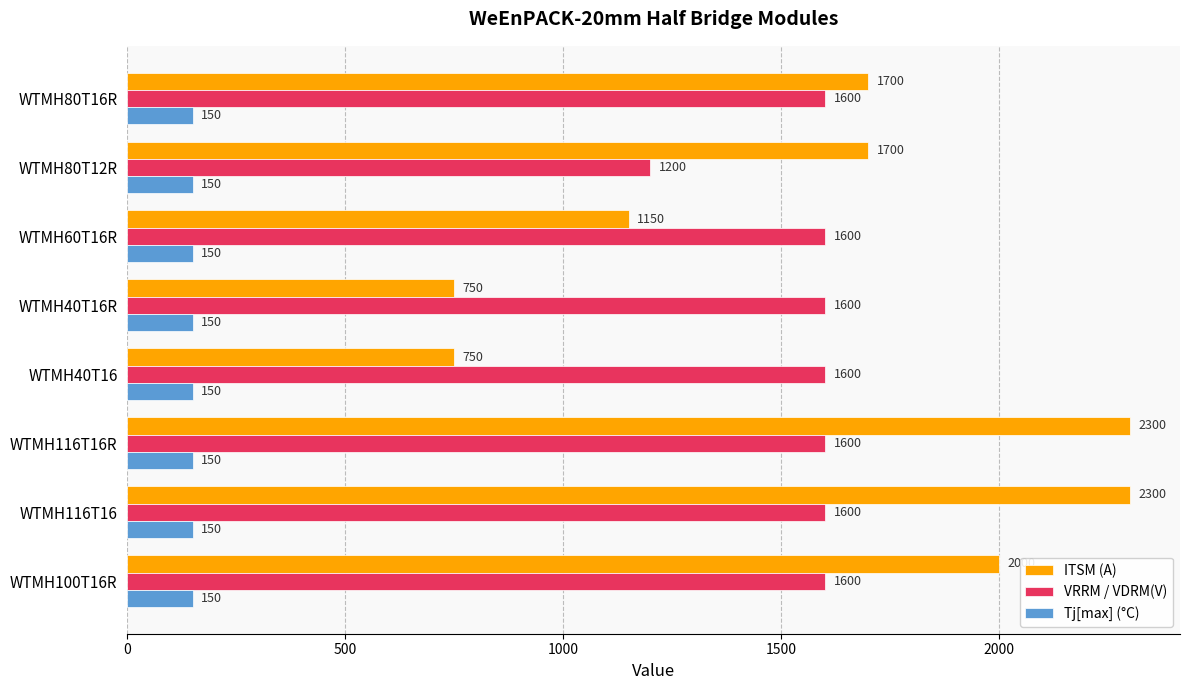

How many data points does each series have?

8